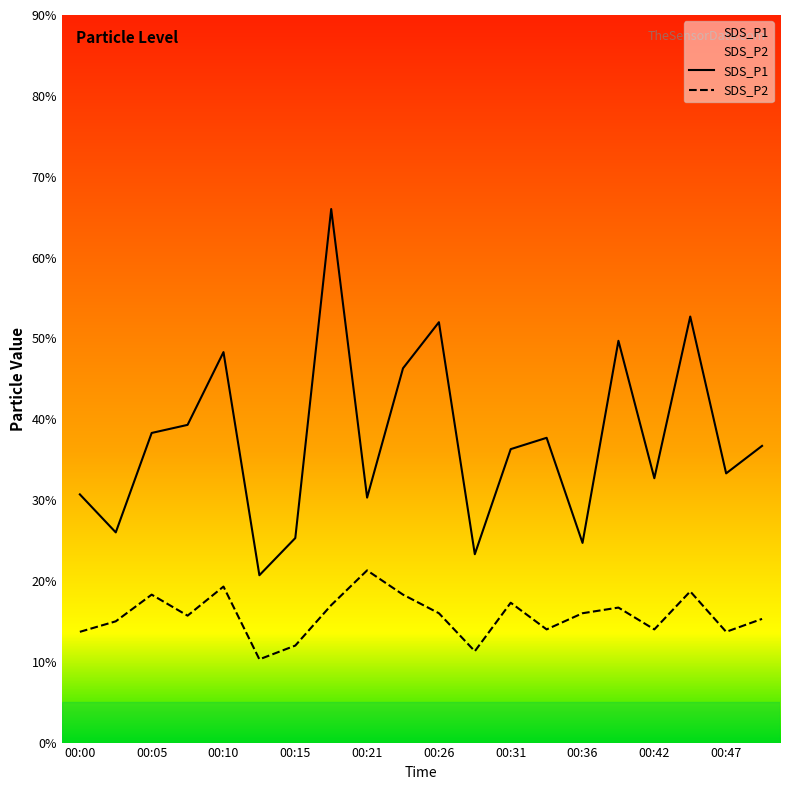

Rank the series by their average value, from highest to lowest.

SDS_P1, SDS_P2